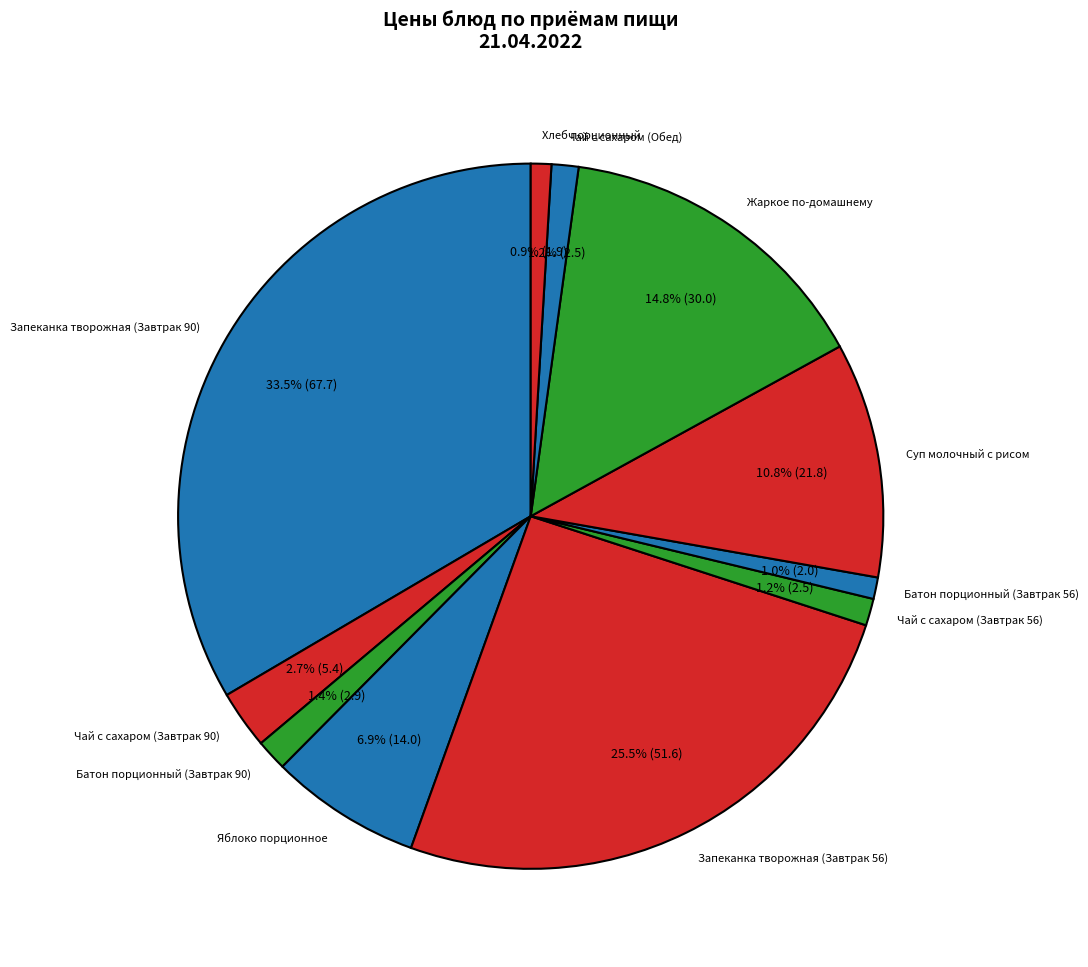

What percentage is the Жаркое по-домашнему slice, to the nearest percent?

15%